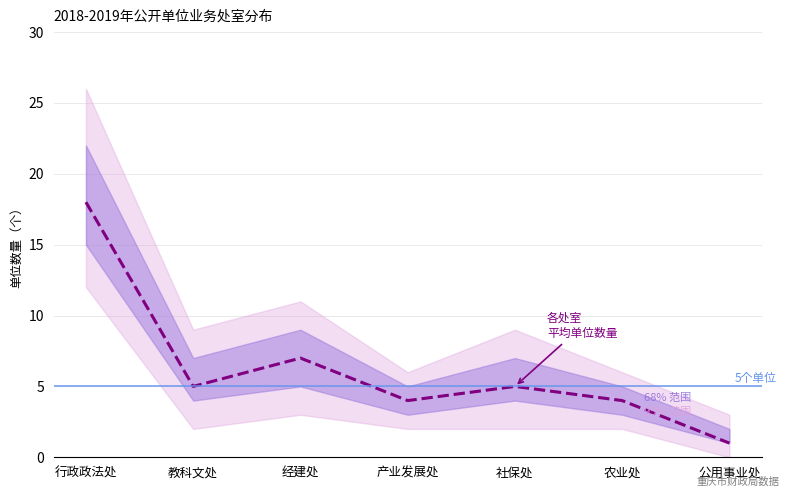

What is the sum of all values?

44